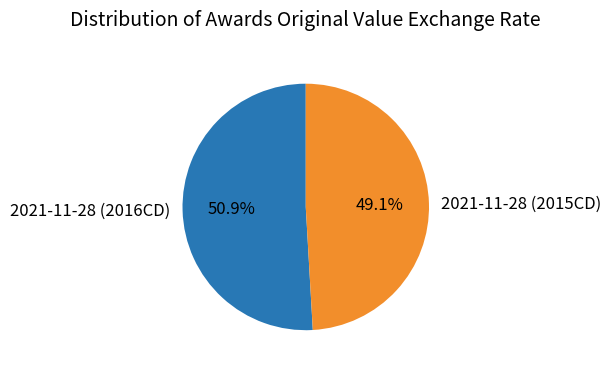

To the nearest percent, what percentage of the pie is 2021-11-28 (2015CD)?

49%